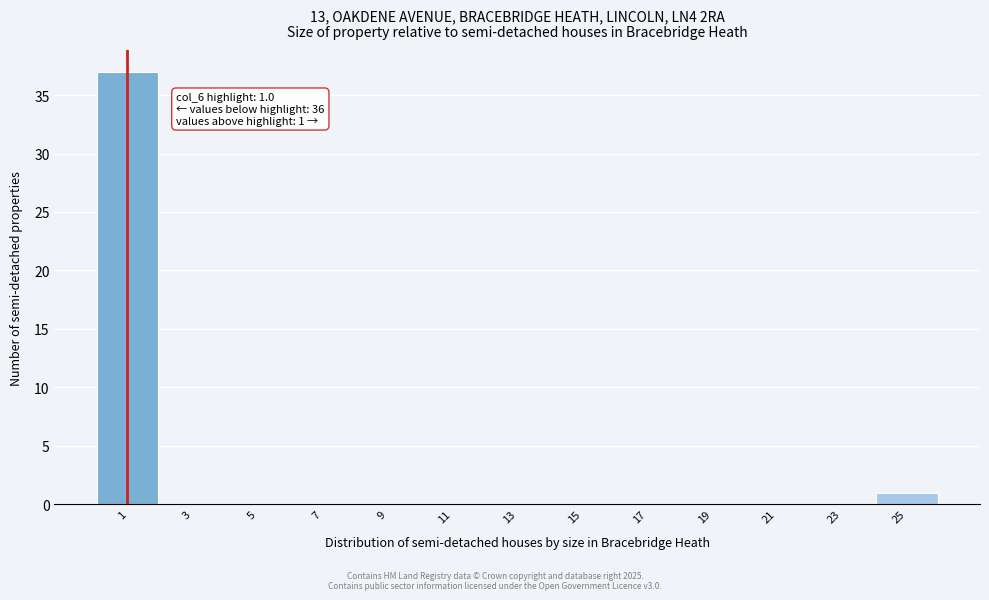

Which range on the x-axis has the tallest bar?

0 to 2